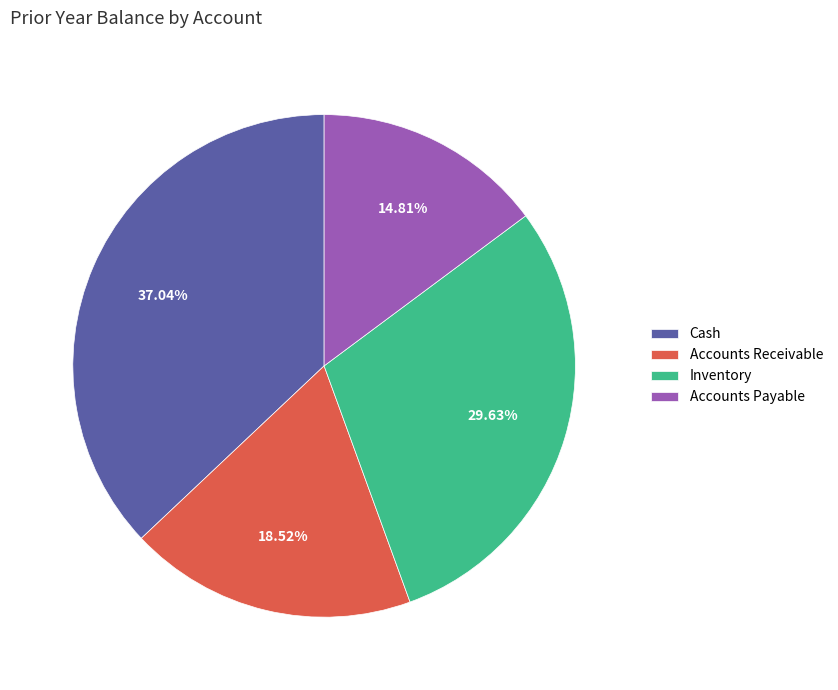

To the nearest percent, what is the difference between the Cash and Accounts Receivable slice percentages?

19%